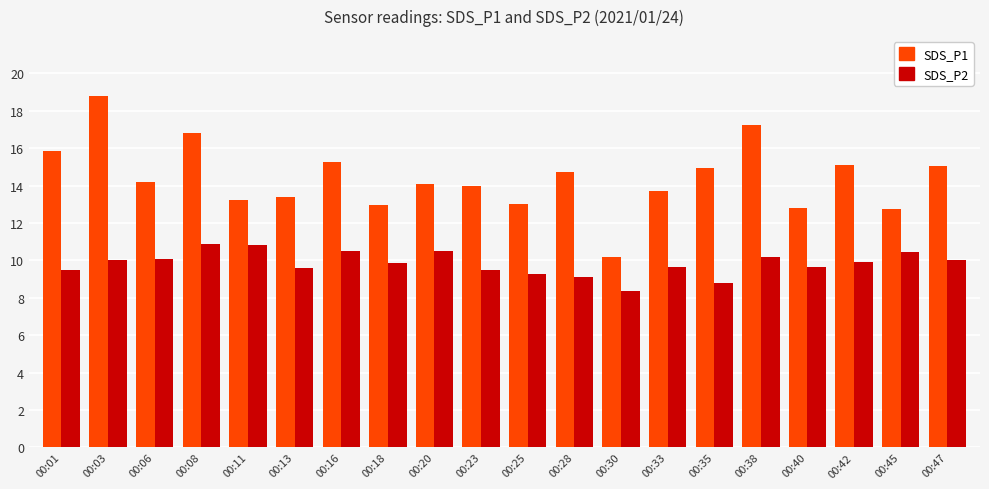

What is the difference between the maximum and minimum values in the SDS_P1 series?

8.6